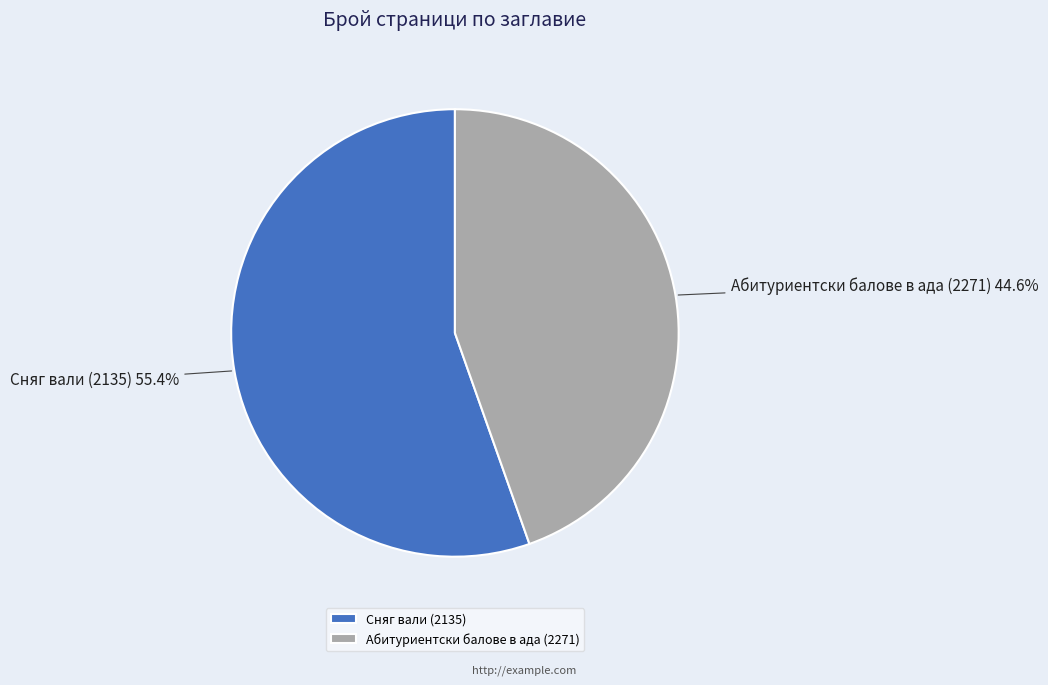

What is the smallest slice in the pie chart?

Абитуриентски балове в ада (2271)